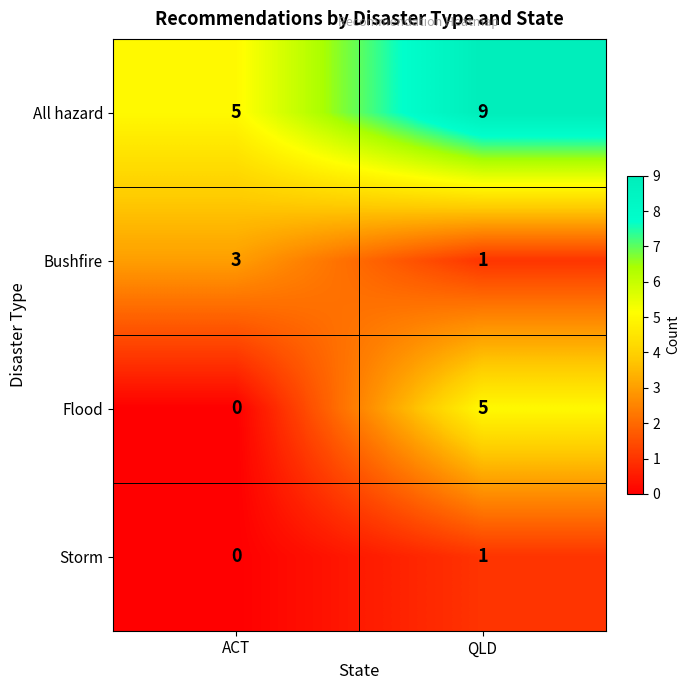

The value of All hazard at ACT is 2. True or false?

False